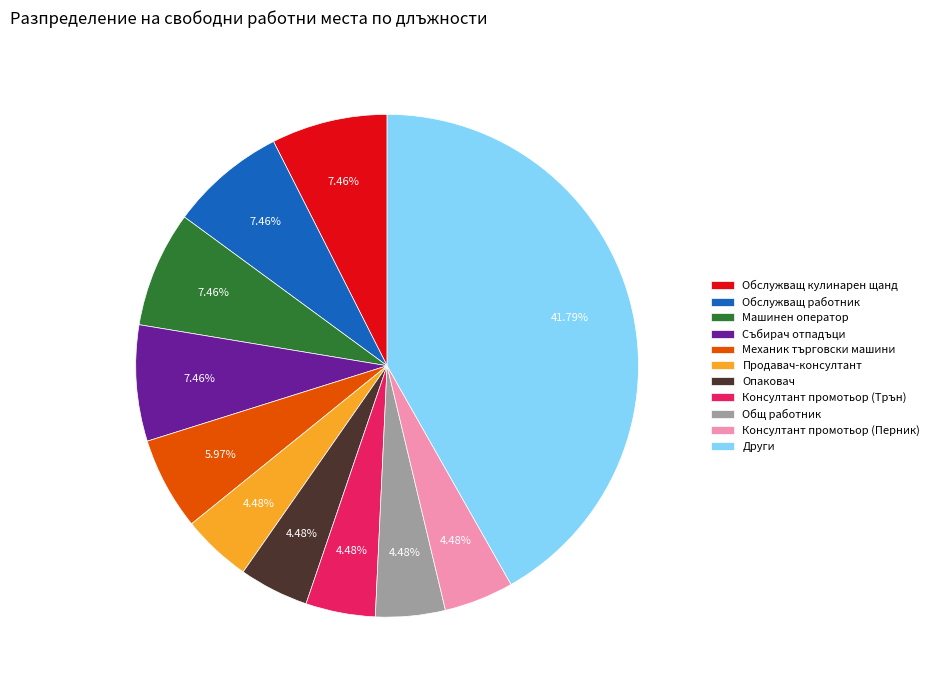

Is there a majority slice in this chart?

No